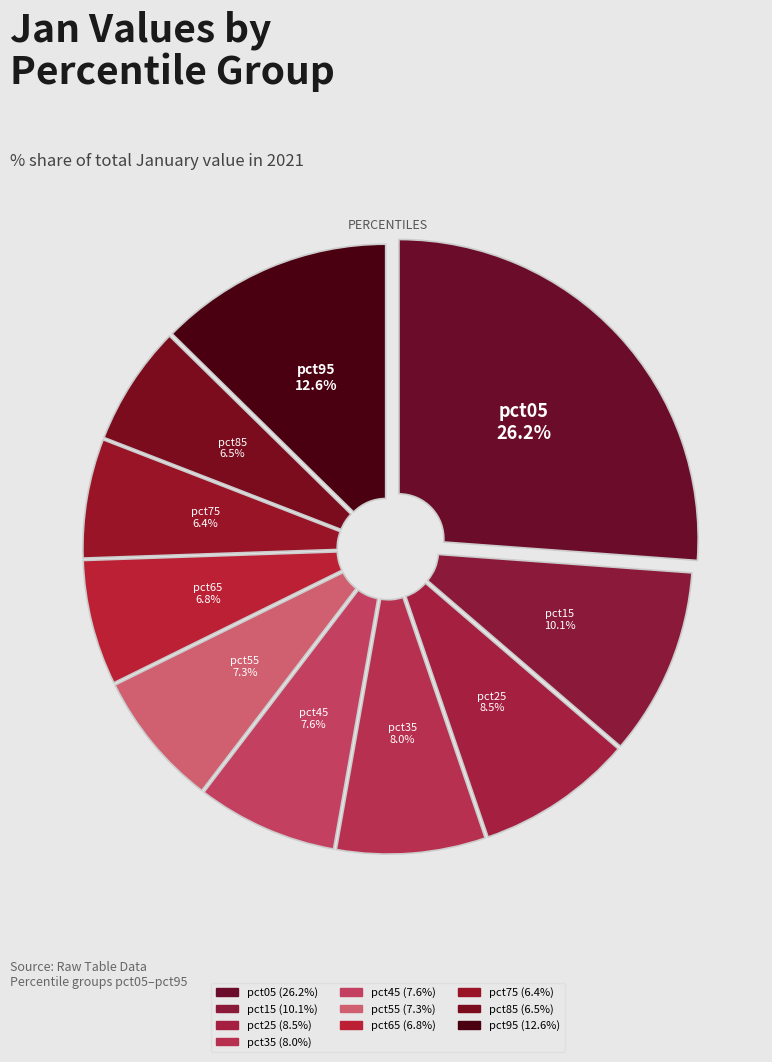

Is it true that pct65 is 7% of the pie?

True